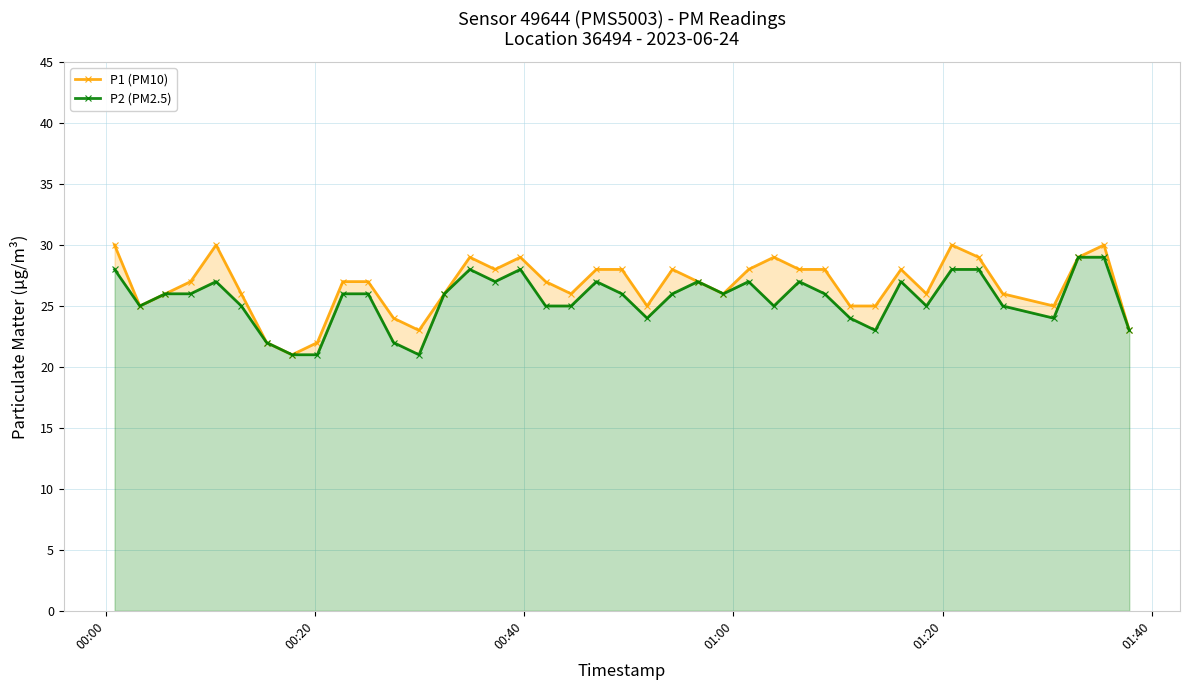

Where does the P1 (PM10) series first go above 27?

00:00